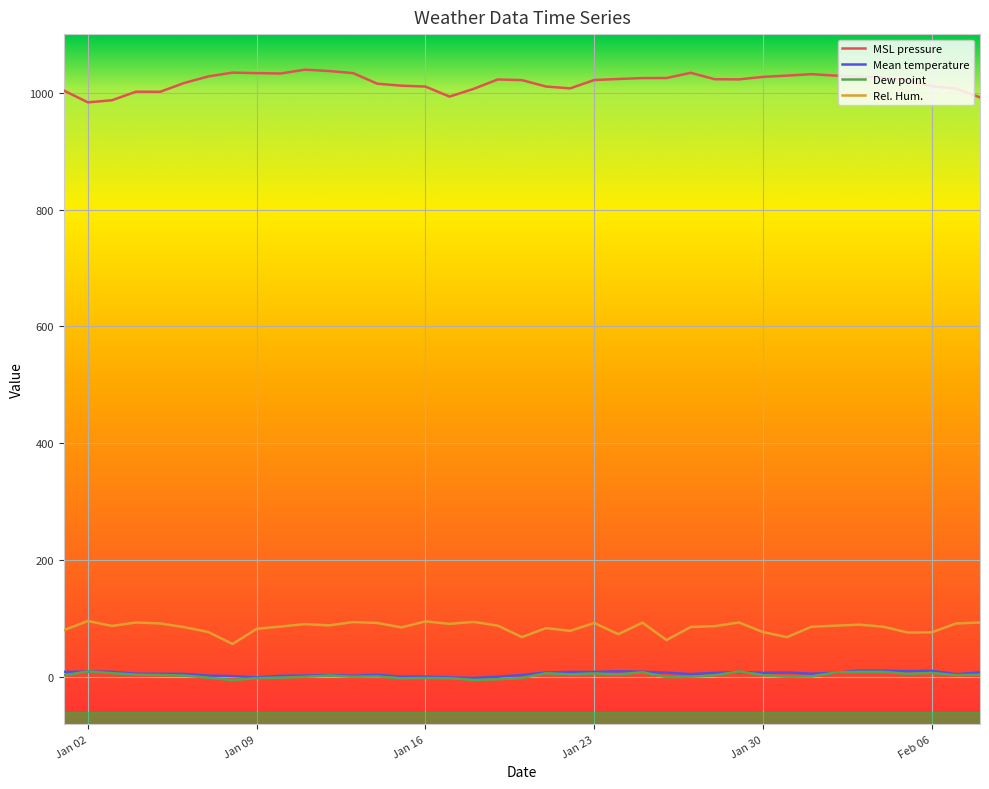

Which series has the widest spread of values?

MSL pressure